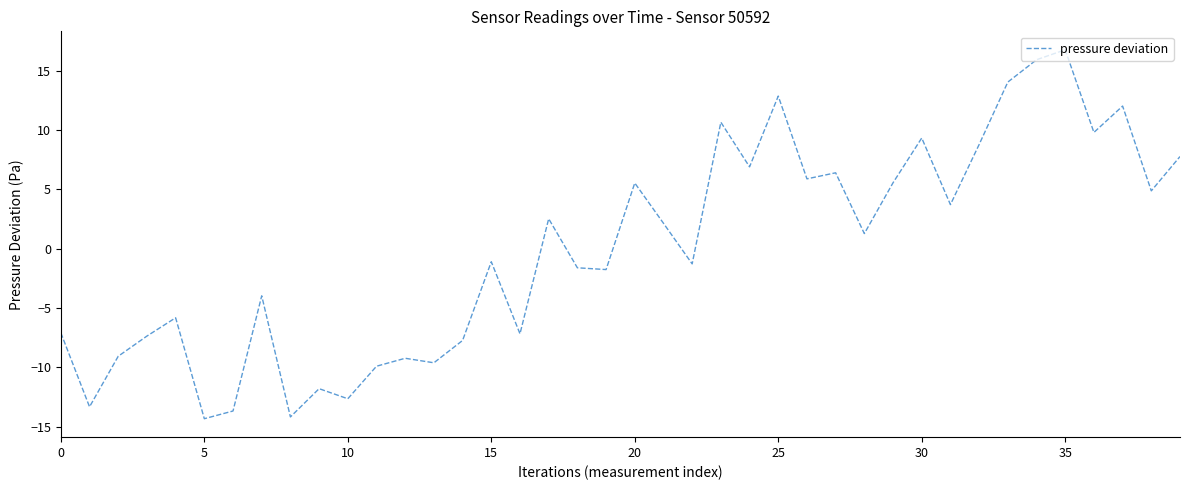

What is the minimum value shown in the chart?

-14.3